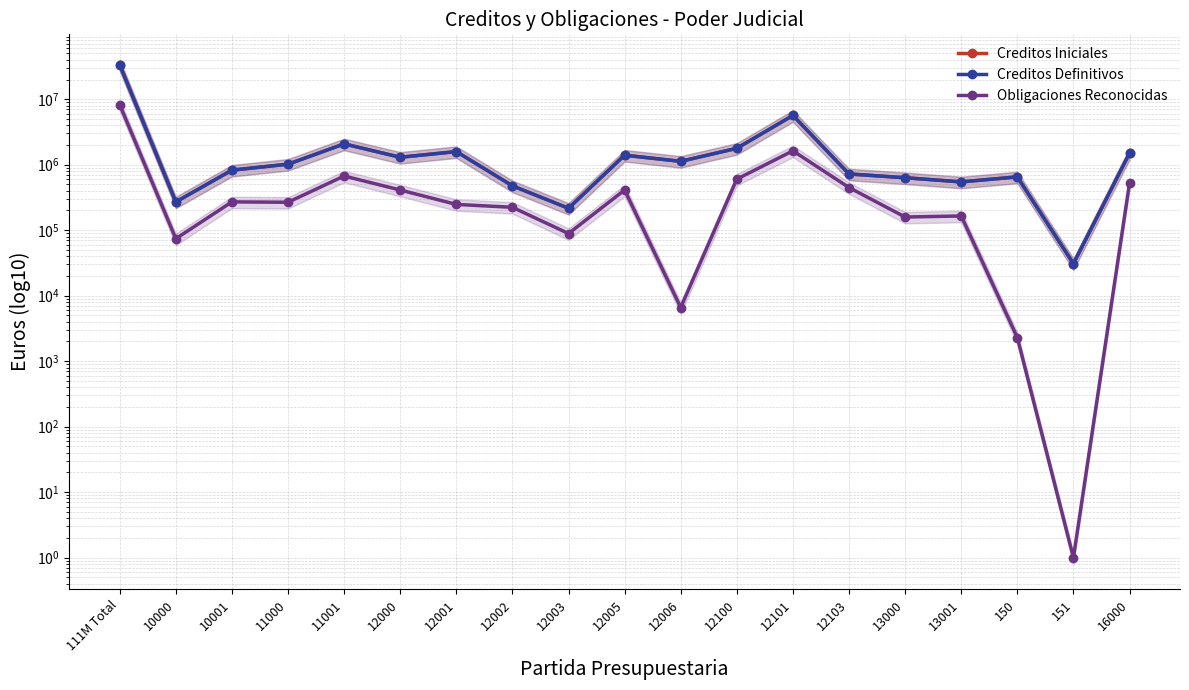

List the labels in order of Obligaciones Reconocidas value, smallest first.

151, 150, 12006, 10000, 12003, 13000, 13001, 12002, 12001, 11000, 10001, 12000, 12005, 12103, 16000, 12100, 11001, 12101, 111M Total